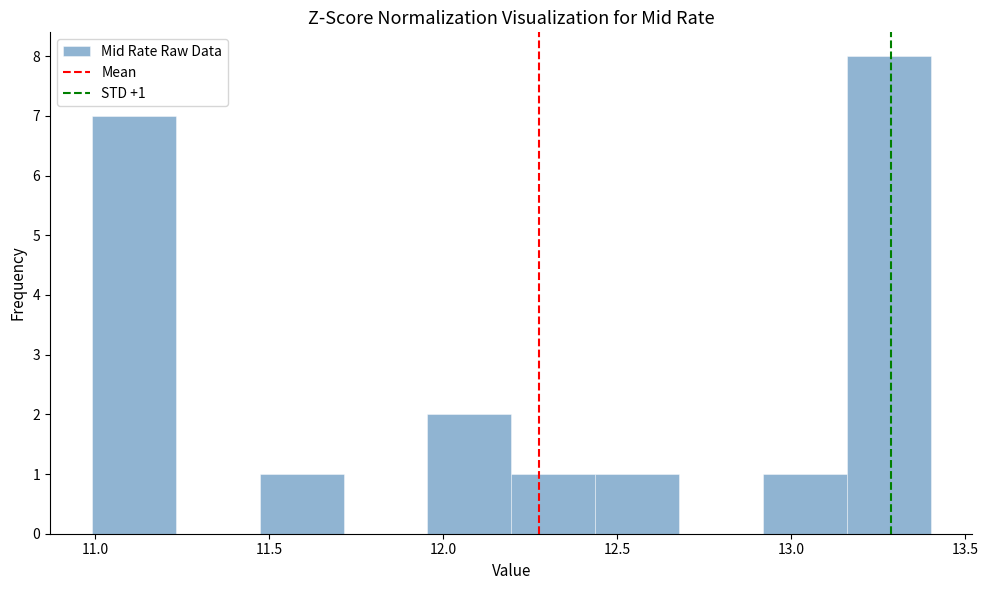

Over which range of the x-axis is the bar tallest?

13.15 to 13.40